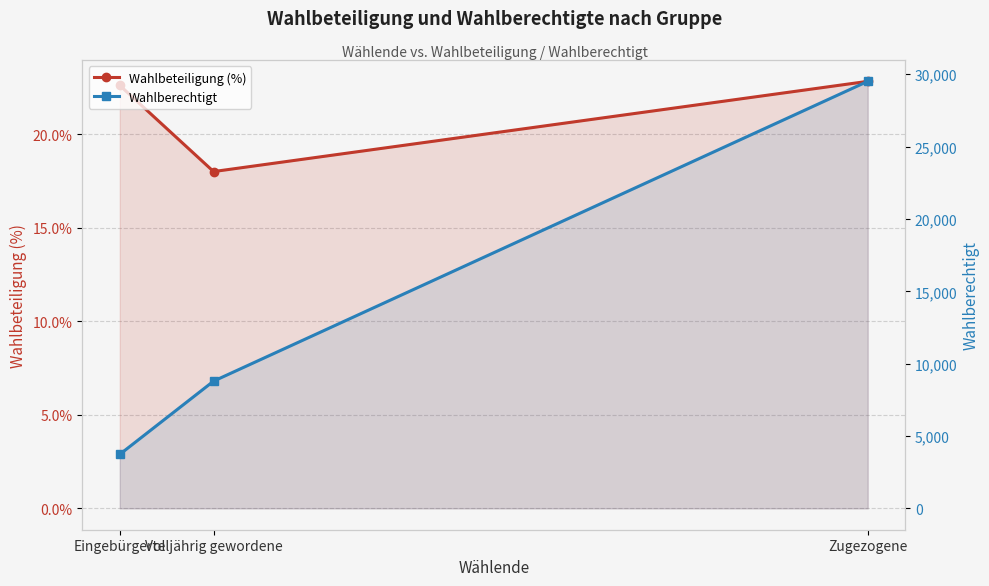

How many series are shown in this chart?

2